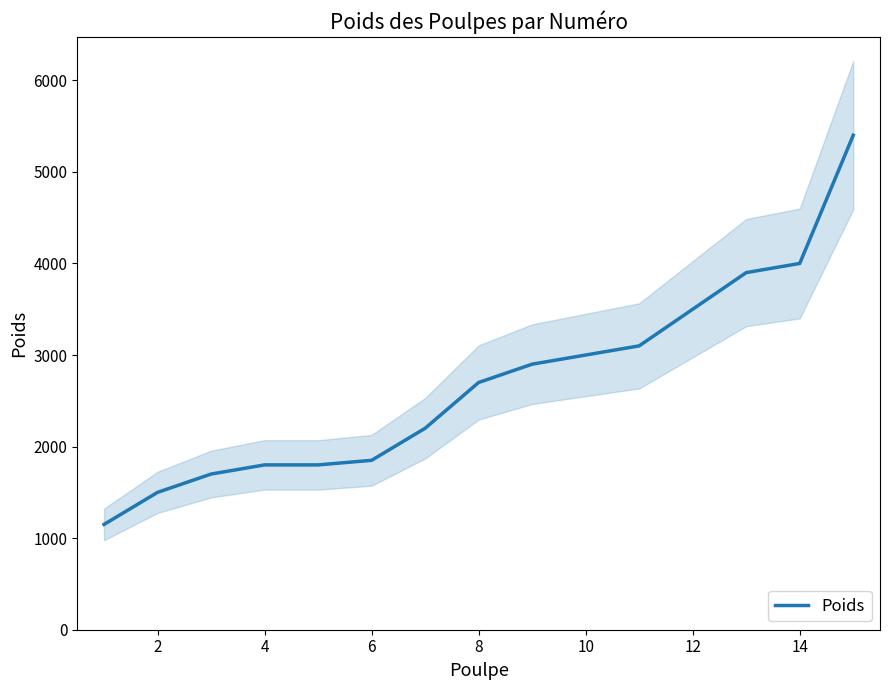

What is the minimum value for Poids?

1150